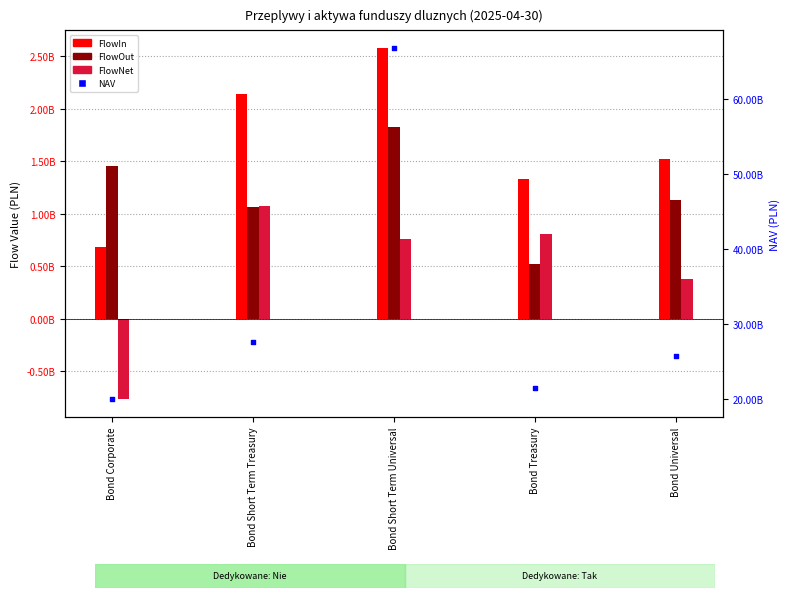

Which series has the largest total across all categories?

NAV